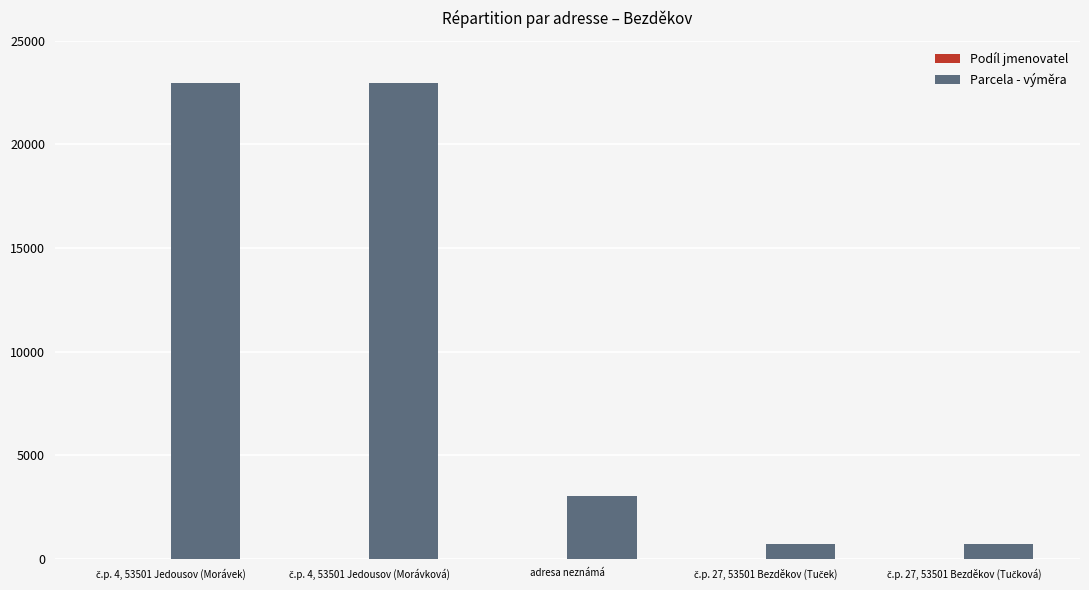

What is the highest value of the Parcela - výměra series?

22943